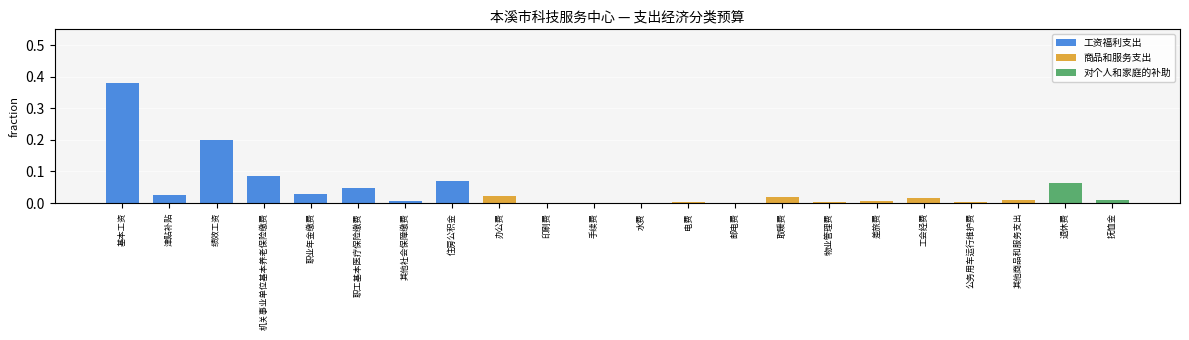

Rank the categories by value from highest to lowest.

基本工资, 绩效工资, 机关事业单位基本养老保险缴费, 住房公积金, 退休费, 职工基本医疗保险缴费, 职业年金缴费, 津贴补贴, 办公费, 取暖费, 工会经费, 抚恤金, 其他商品和服务支出, 差旅费, 其他社会保障缴费, 公务用车运行维护费, 物业管理费, 电费, 邮电费, 水费, 印刷费, 手续费